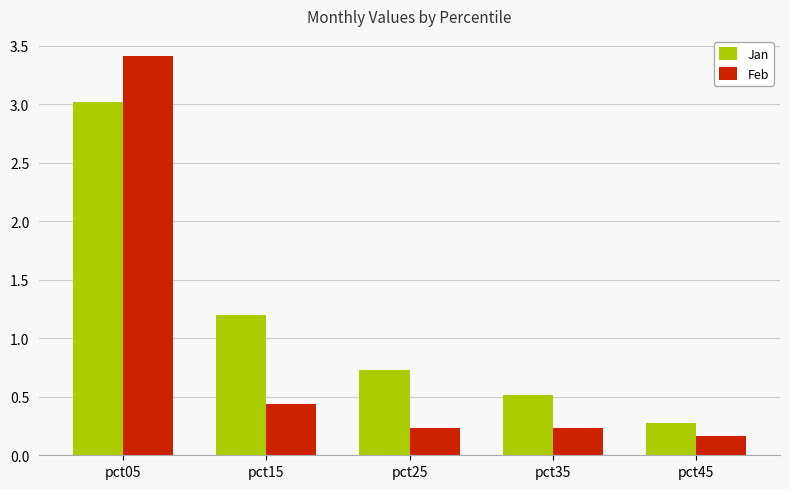

What is the sum of the Feb values at pct35 and pct15?

0.7